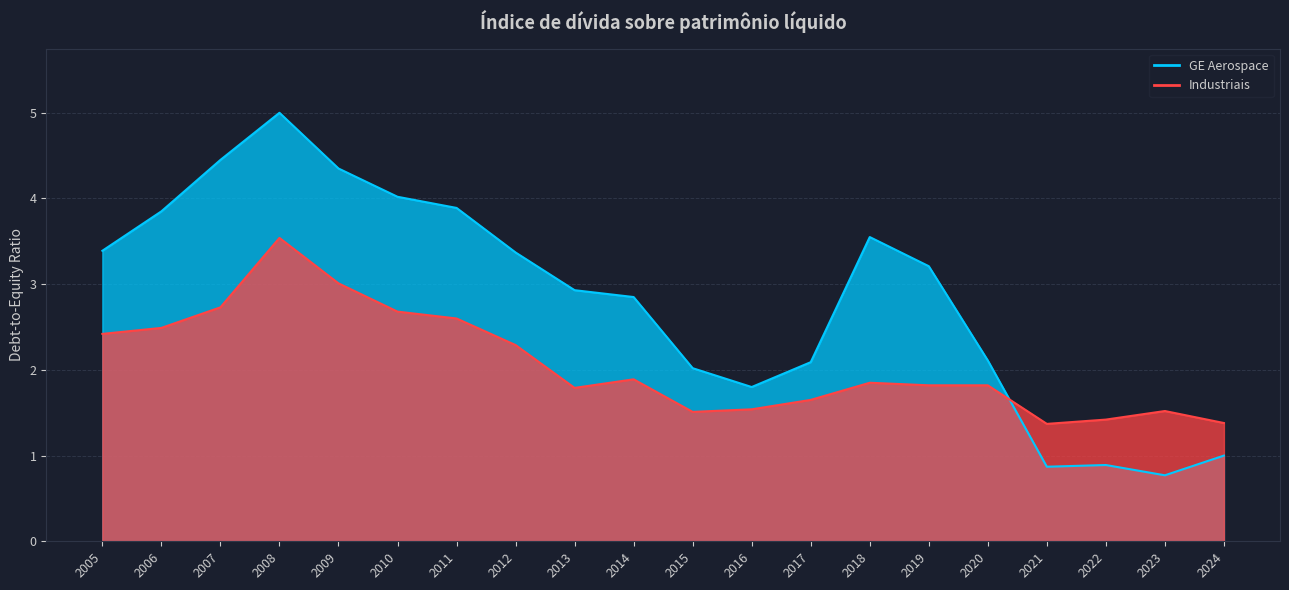

At which label does Industriais reach its peak?

2008